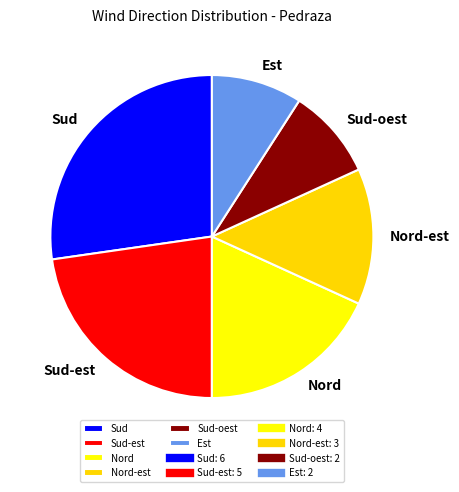

Is Nord-est the majority of the pie?

No